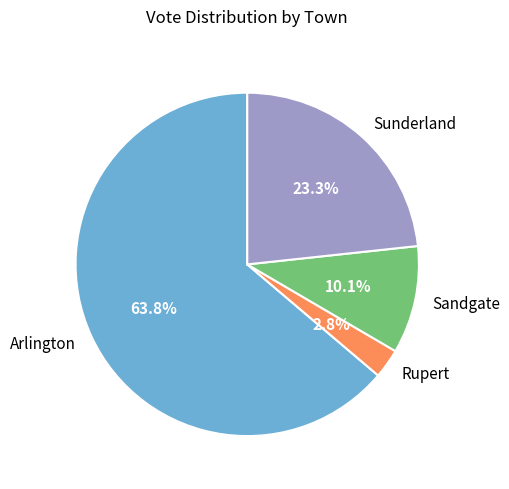

How many slices are in this pie chart?

4